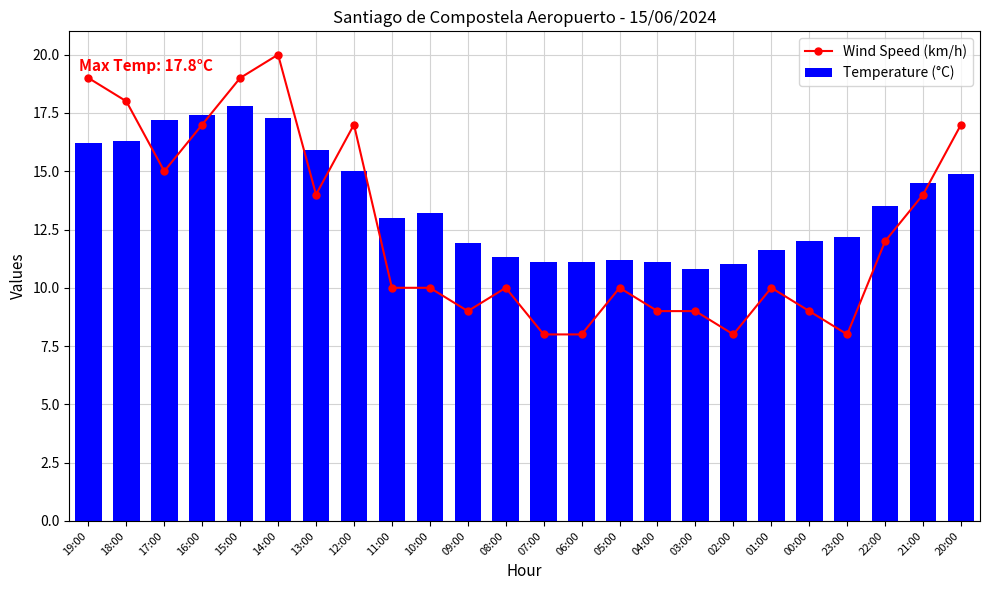

Which category has the lowest value across all series?

07:00